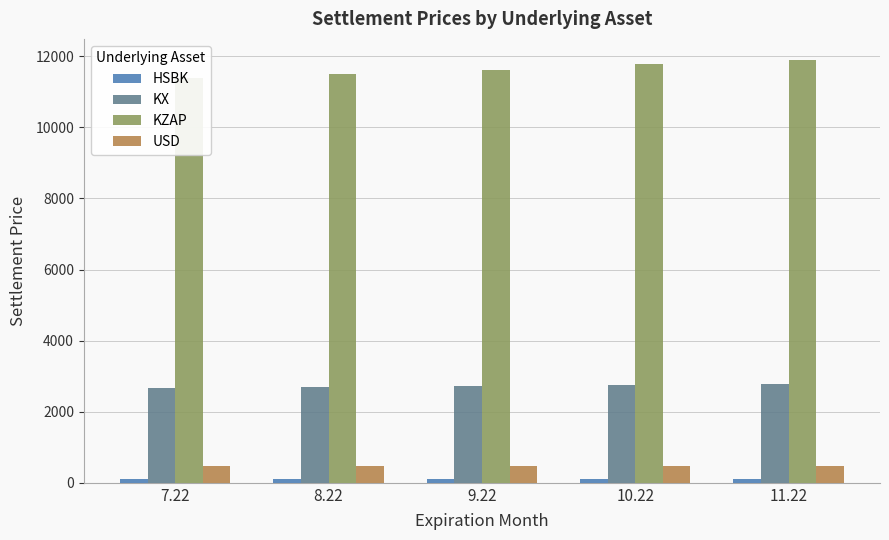

What position from the right is 8.22?

4